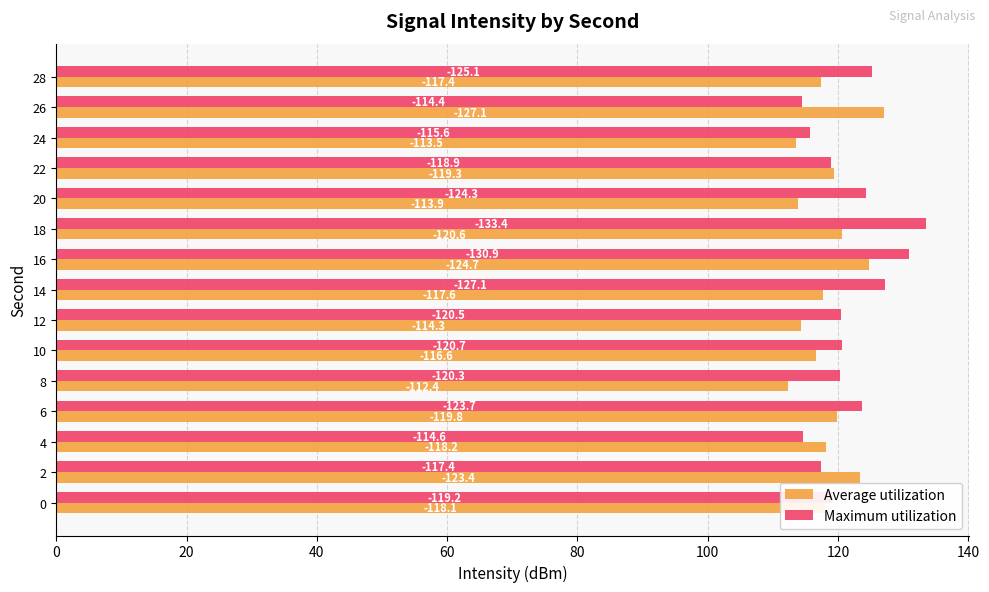

What are all the series names shown in the legend?

Average utilization, Maximum utilization